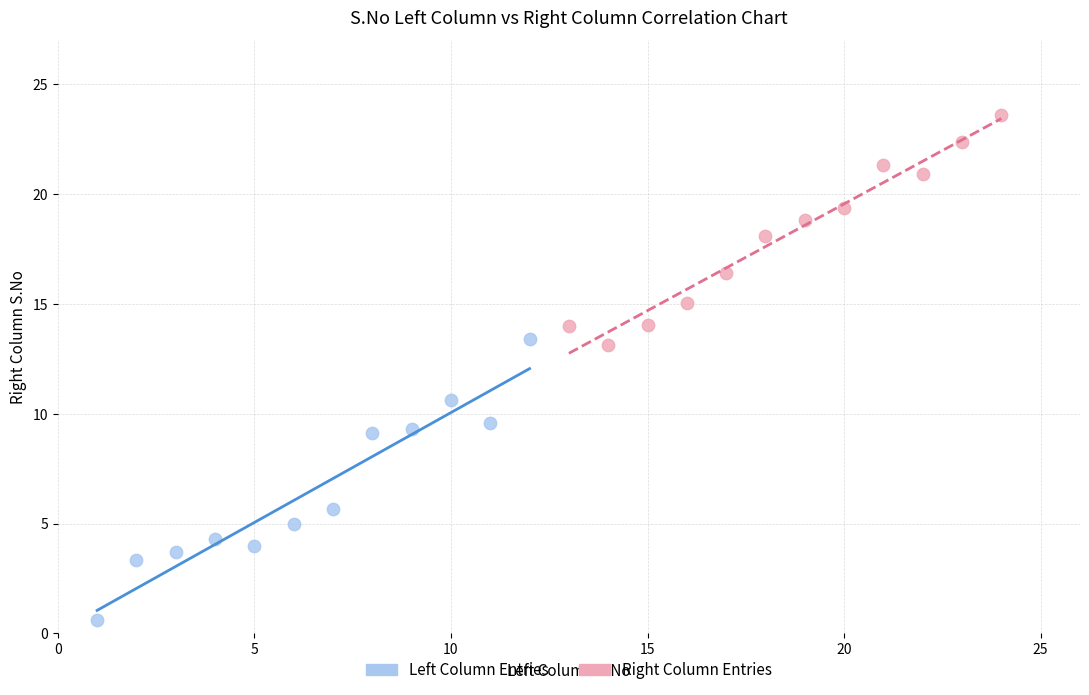

What are all the series names shown in the legend?

Left Column Entries, Right Column Entries